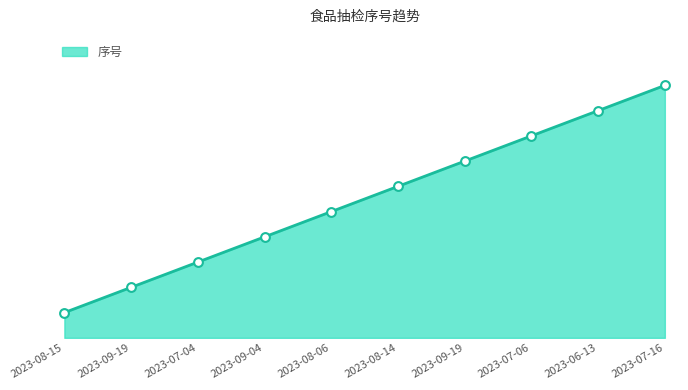

What is the change in value from 2023-07-04 to 2023-09-04?

+1